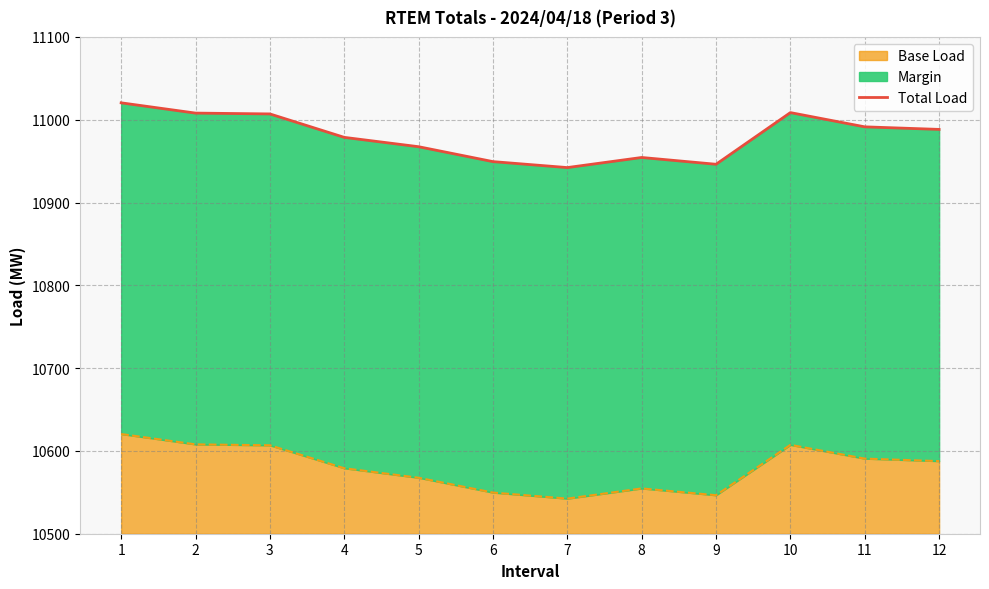

At which category does the data reach its first local peak?

8